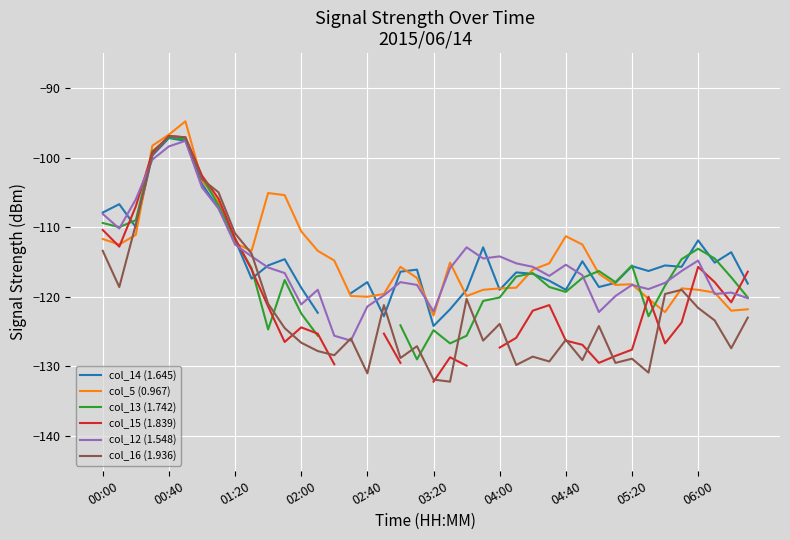

How many negative values does the col_14 (1.645) series have?

39